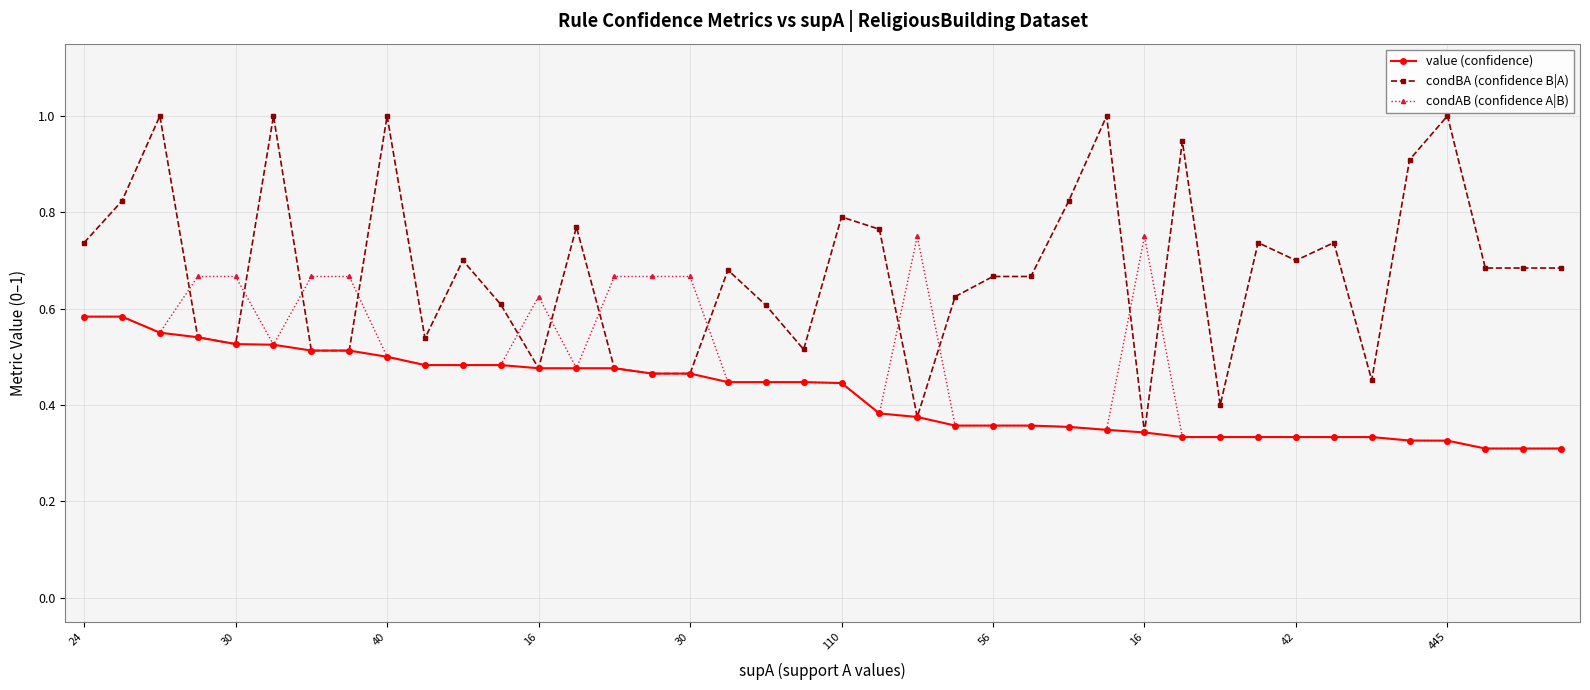

What is the greatest value displayed?

1.0